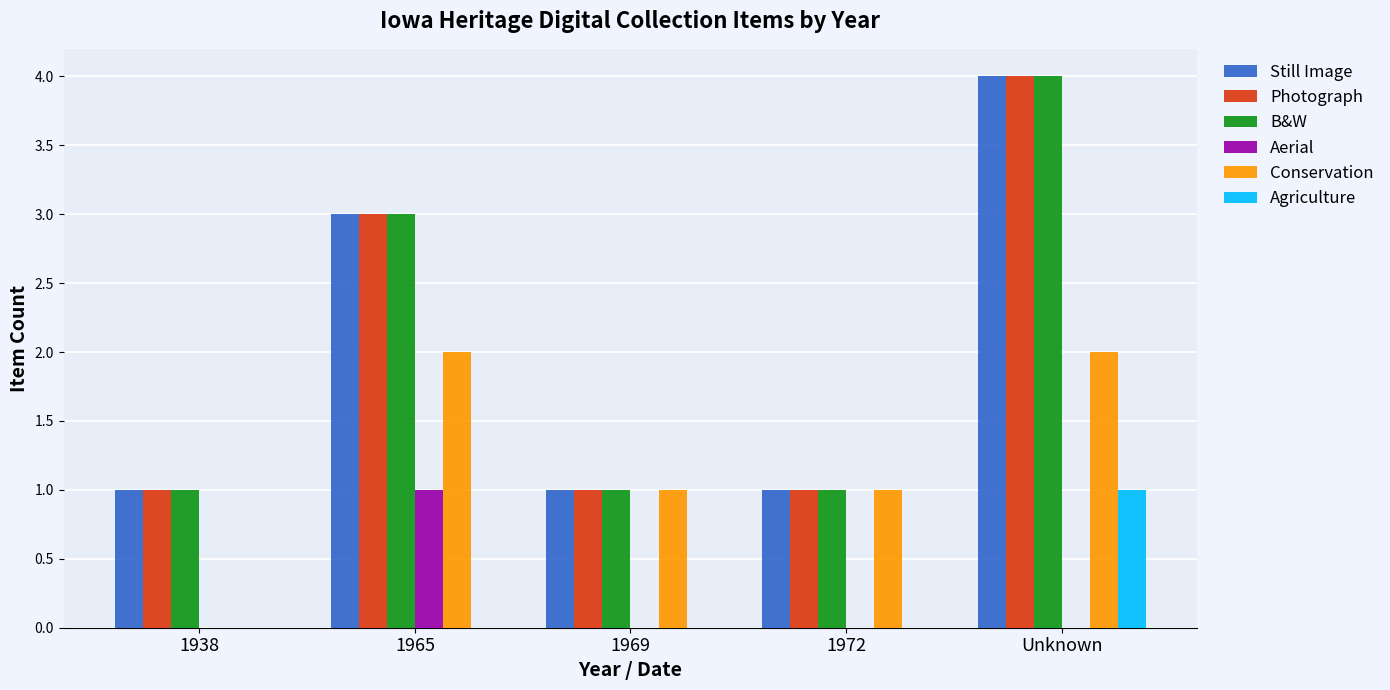

How many groups of bars are there?

5